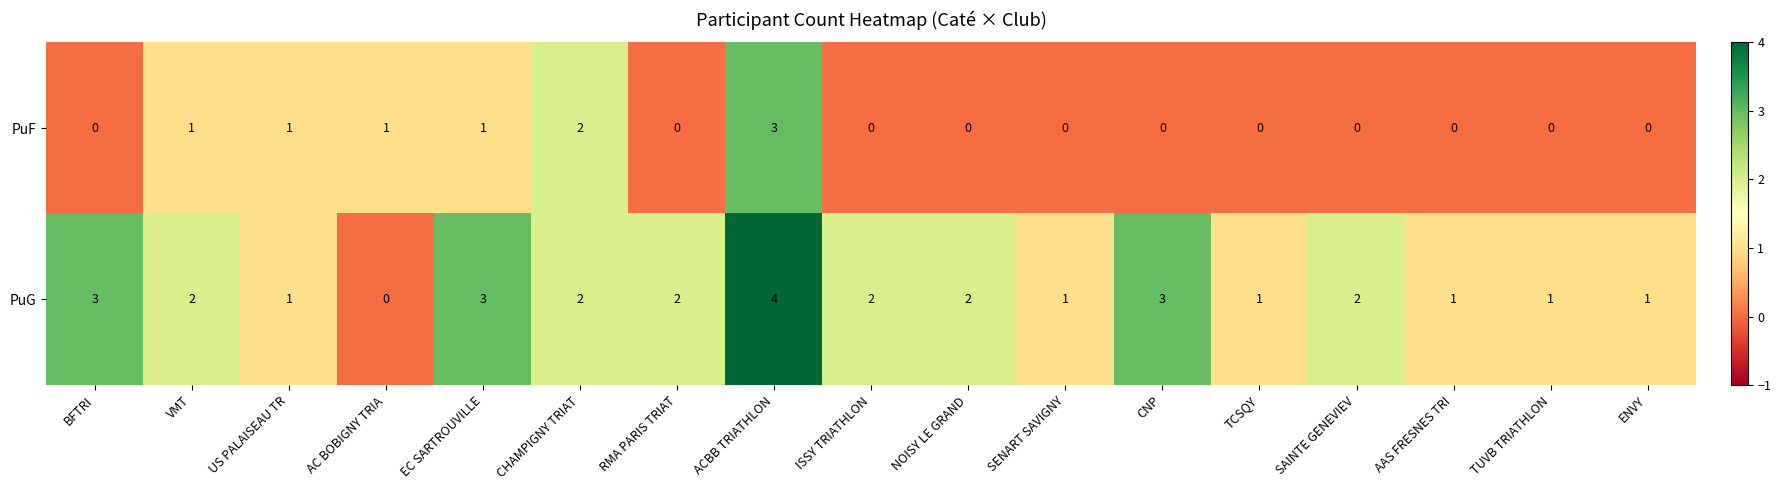

What is the total value across all series at US PALAISEAU TR?

2